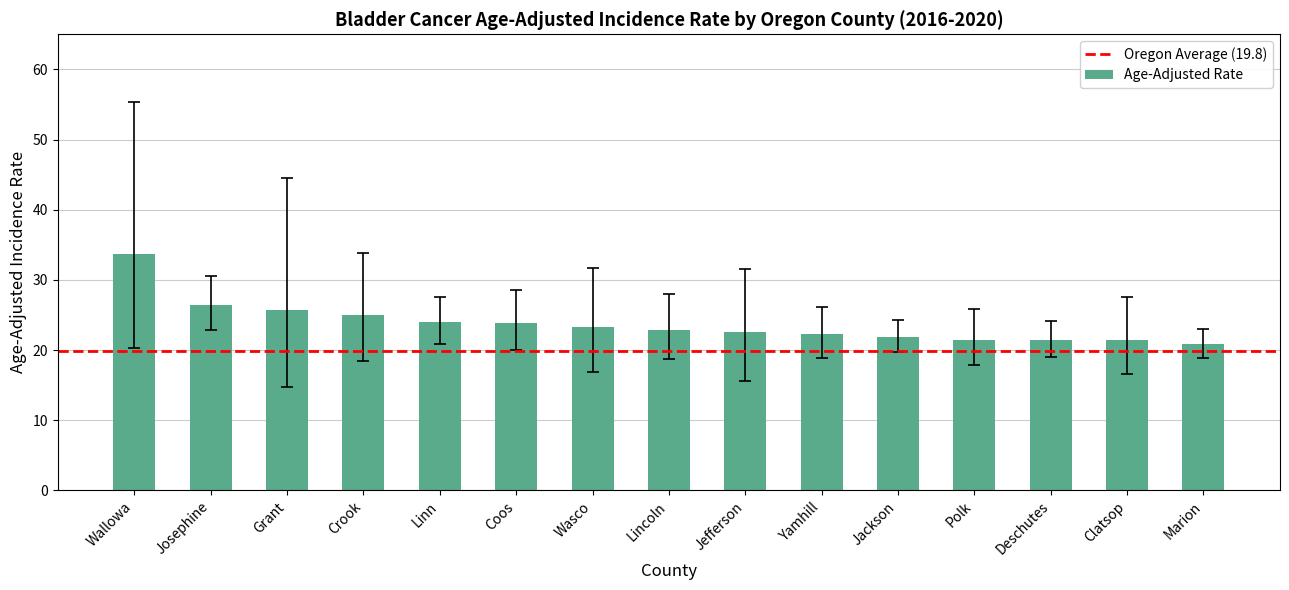

What is the label of the 7th bar from the left?

Wasco